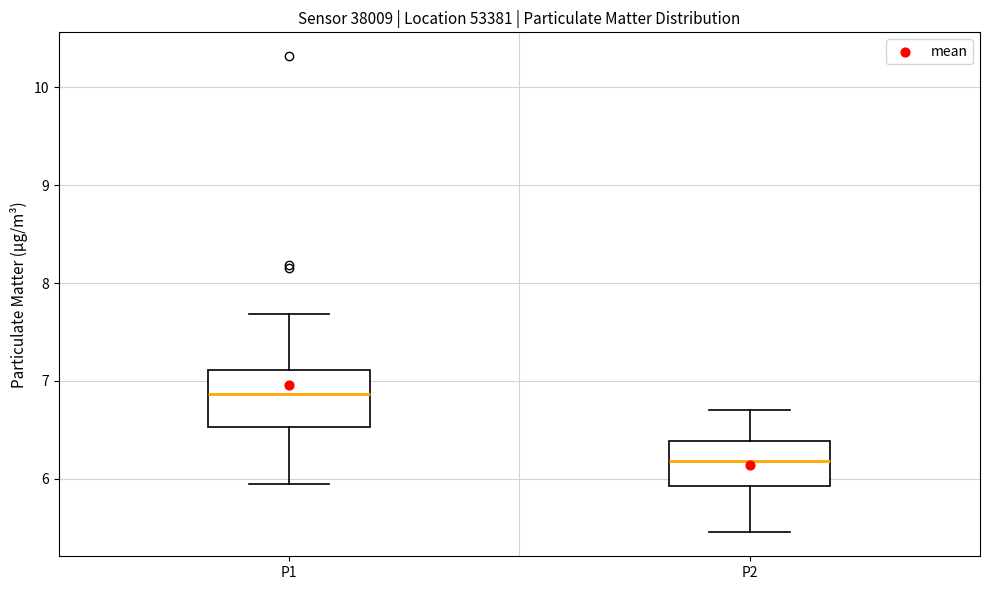

Reading left to right, read every box against the y-axis: the position of its median line, the range the box covers, and the ends of its whiskers. The values are not printed on the chart, so give them approximately, as read against the axis.

P1: median 6.9, box 6.5 to 7.1, whiskers 6.0 to 7.7
P2: median 6.2, box 5.9 to 6.4, whiskers 5.5 to 6.7